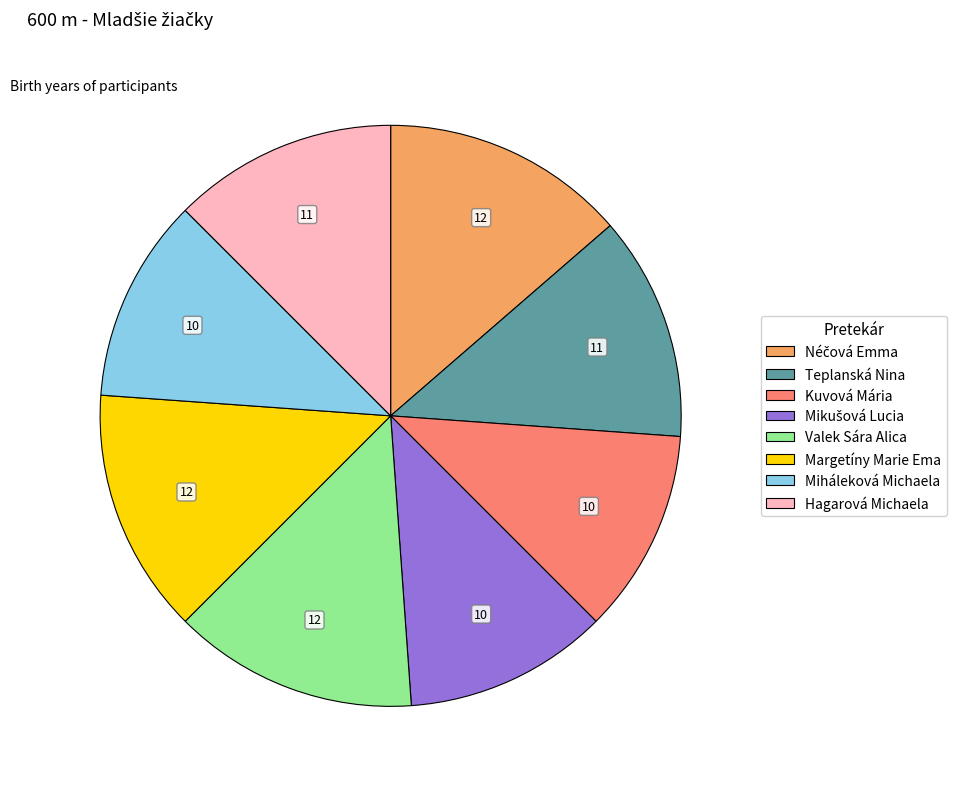

Is Hagarová Michaela the majority of the pie?

No